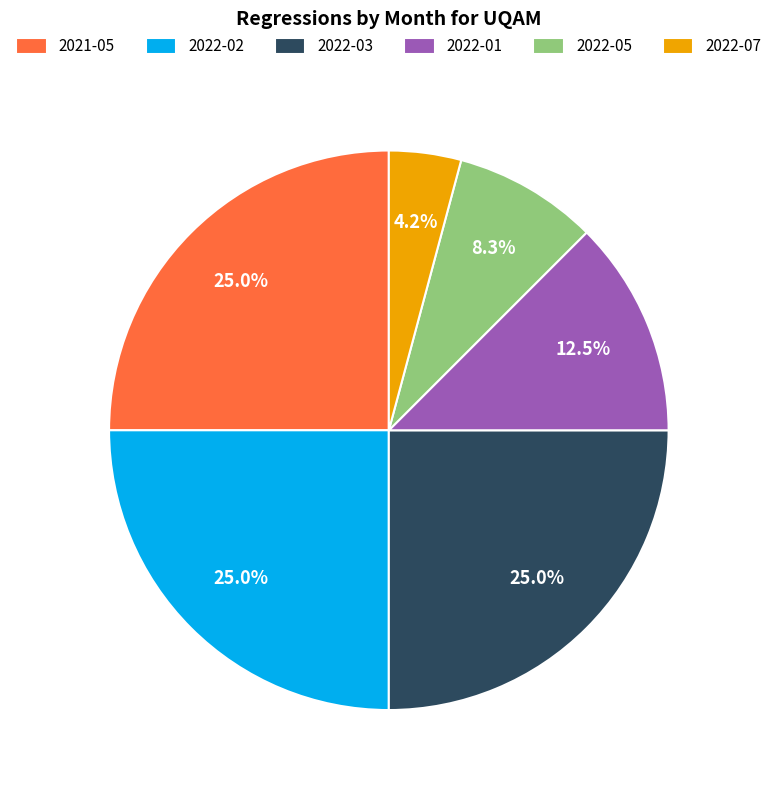

What percentage is the 2022-07 slice, to the nearest percent?

4%